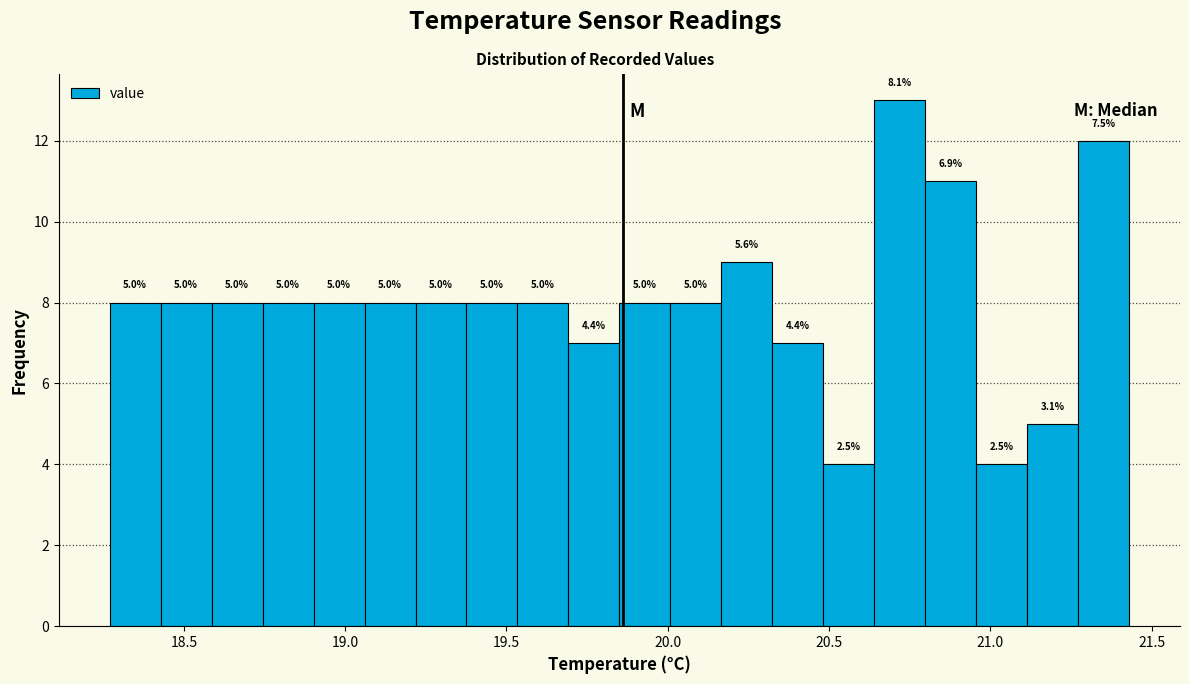

Around what value on the x-axis is the tallest bar? Give the approximate position of its centre, as read against the axis.

20.70